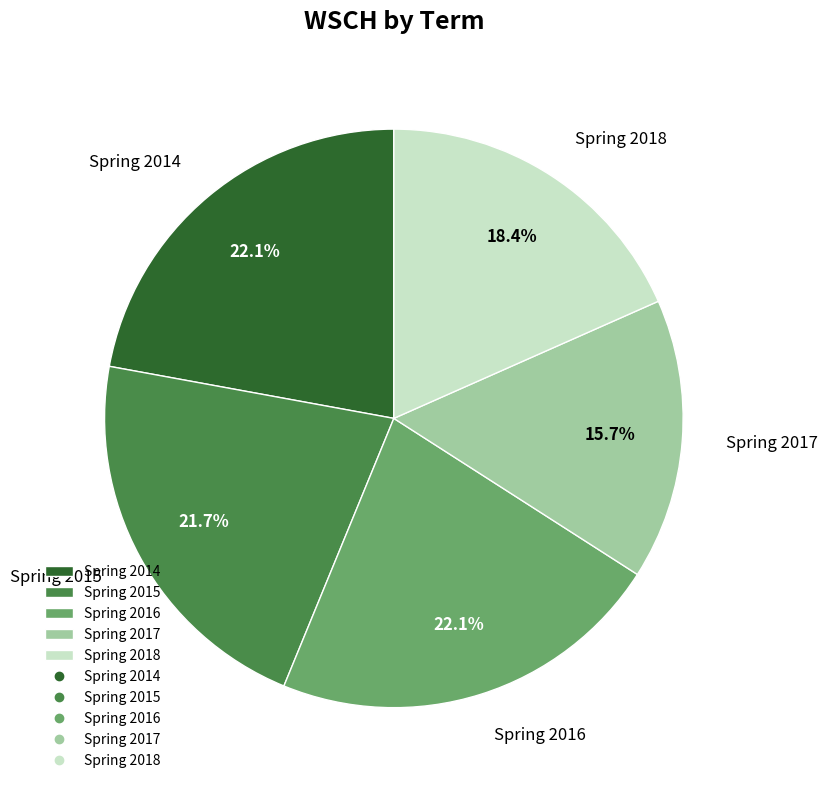

Does Spring 2018 represent more than half of the total?

No